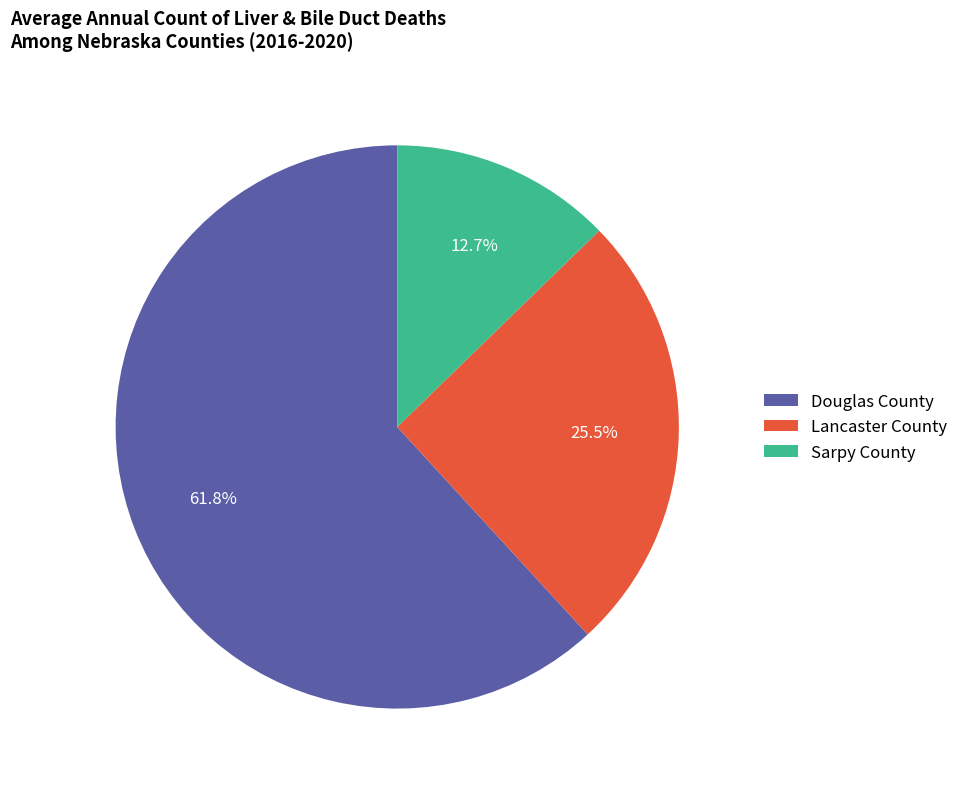

True or false: Douglas County accounts for 62% of the total.

True